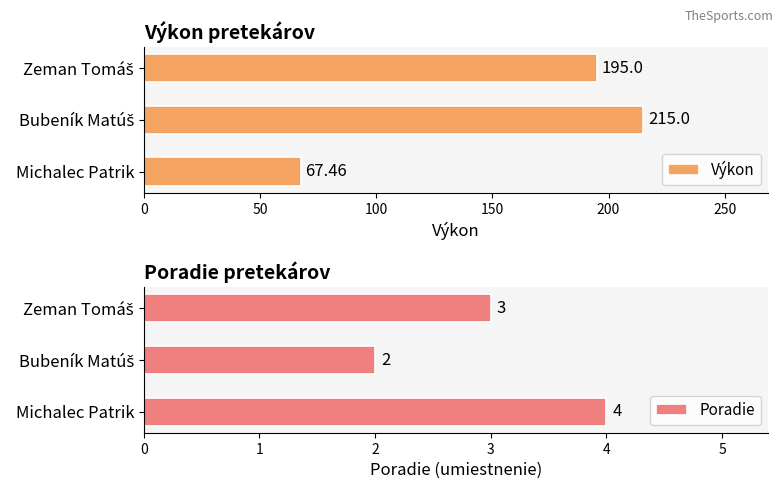

What is the sum of all Výkon values?

477.5